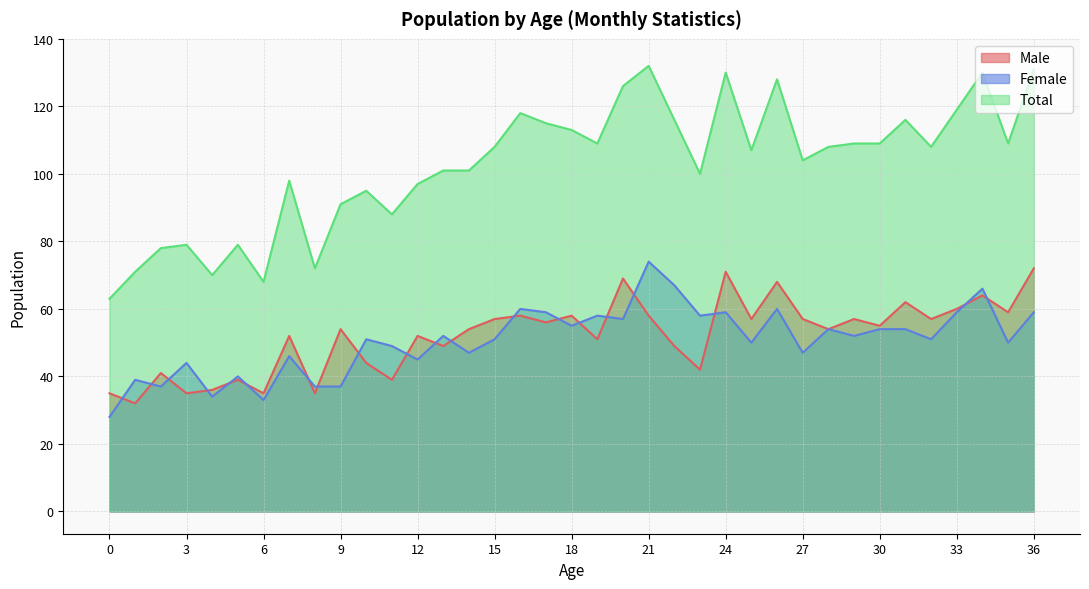

Where is the first local maximum for Total?

3